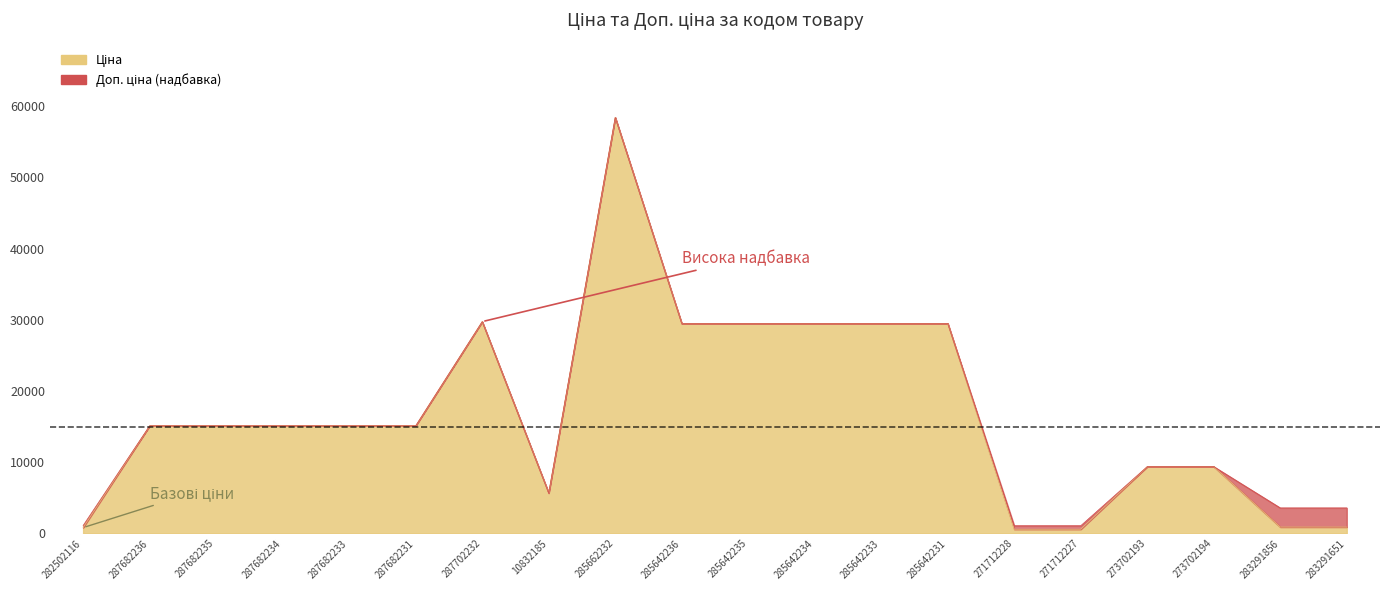

What is the difference between the second highest and second lowest values in the Ціна series?

29157.3